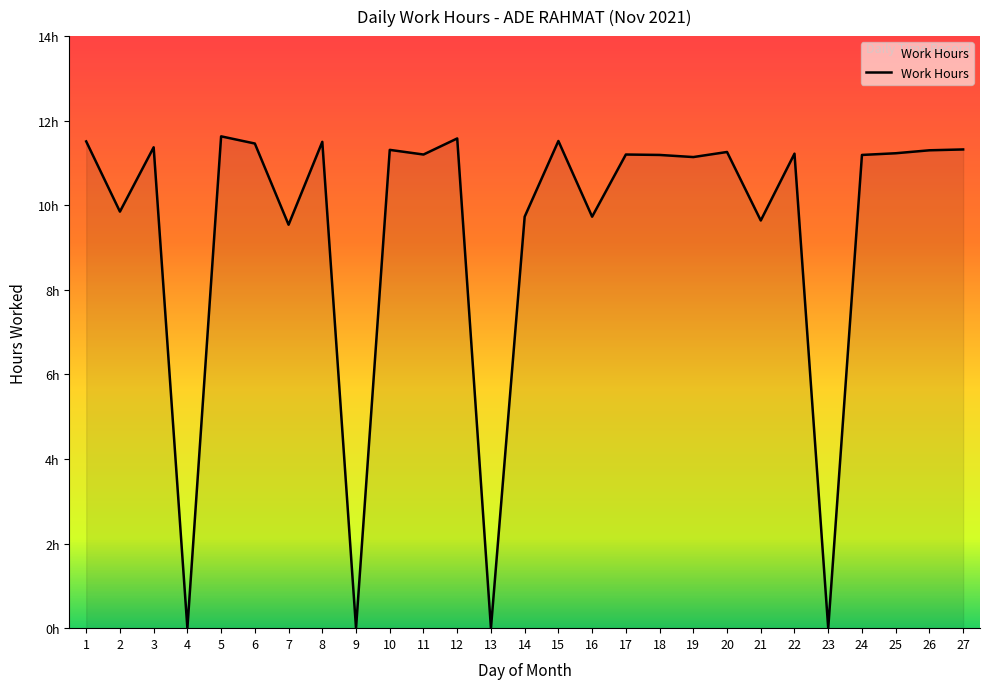

The chart shows a value of -6.7 at 23. True or false?

False